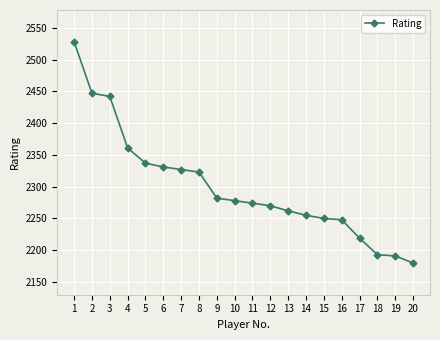

Which has a higher value, 3 or 9?

3